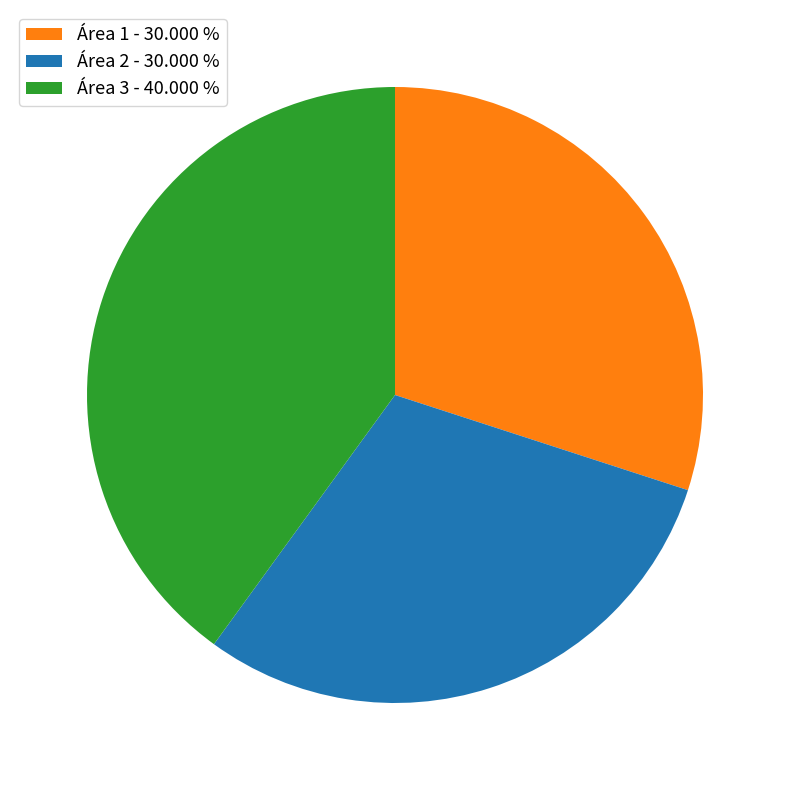

What is the largest slice in the pie chart?

Área 3 - 40.000 %